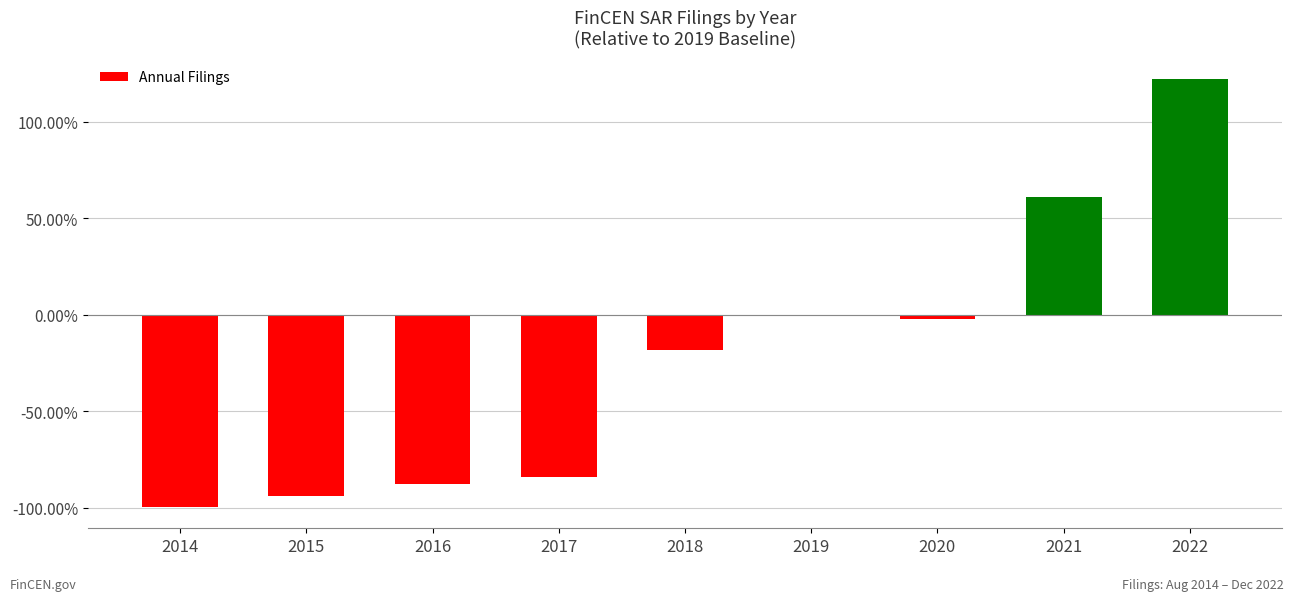

What is the value of the 8th bar from the left?

0.6